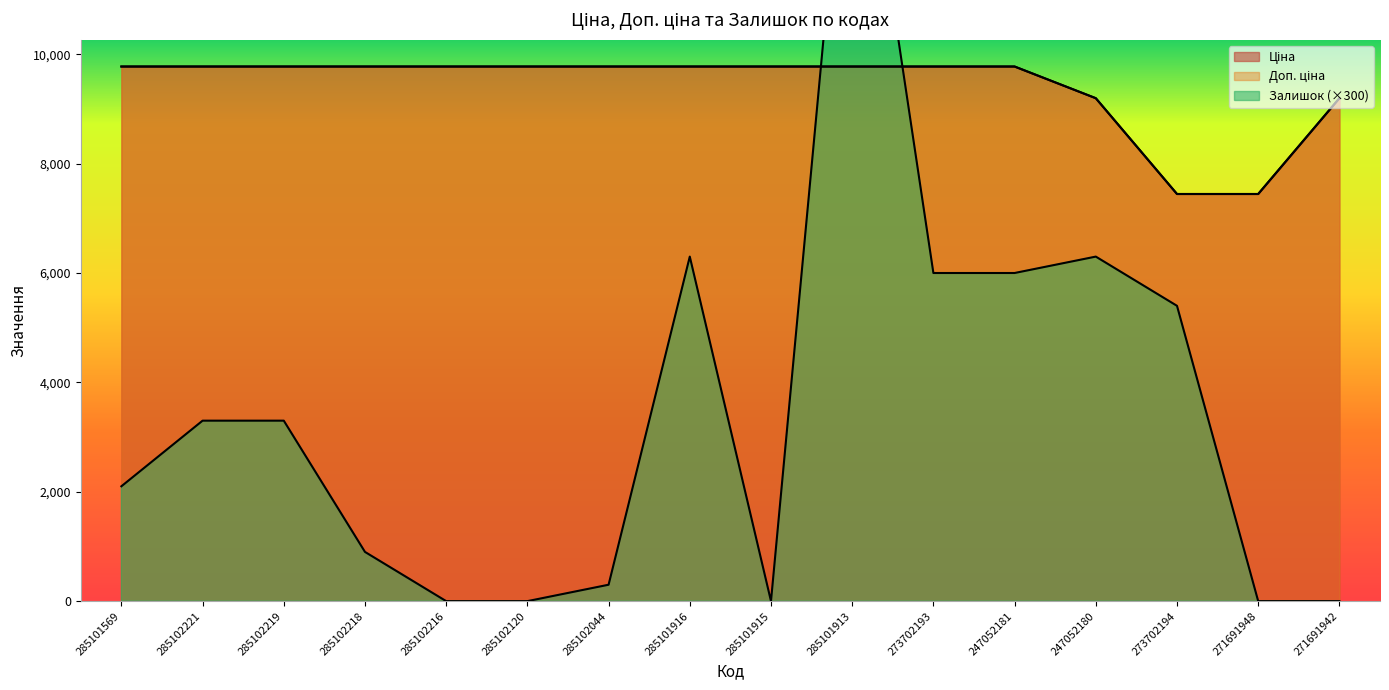

Rank the categories by Ціна value from lowest to highest.

273702194, 271691948, 247052180, 271691942, 285101569, 285102221, 285102219, 285102218, 285102216, 285102120, 285102044, 285101916, 285101915, 285101913, 273702193, 247052181